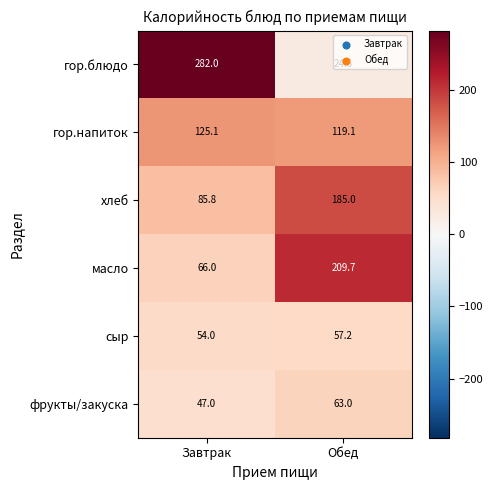

What is the total value across all series at Завтрак?

659.9